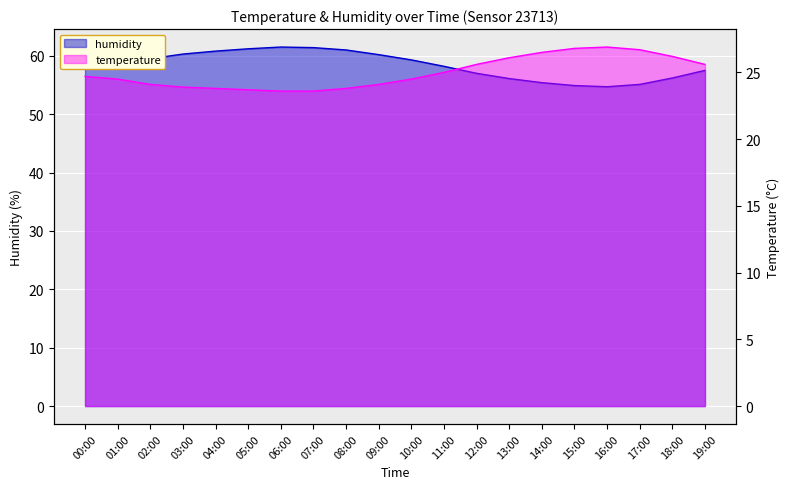

In humidity, how many points are higher than both neighbors (excluding endpoints)?

1